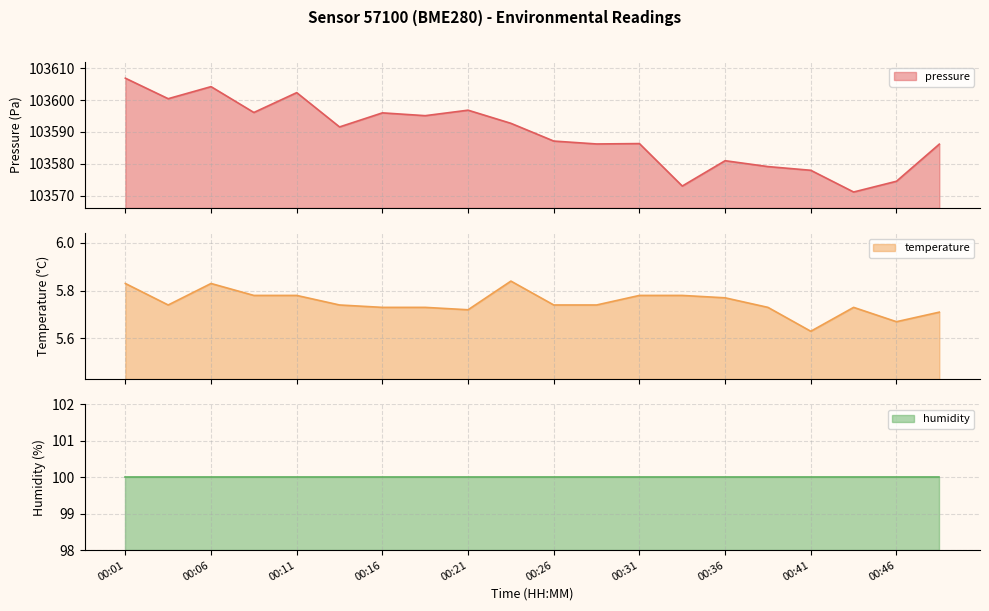

Is the value of temperature at 00:31 greater than the value of pressure at 00:11?

No